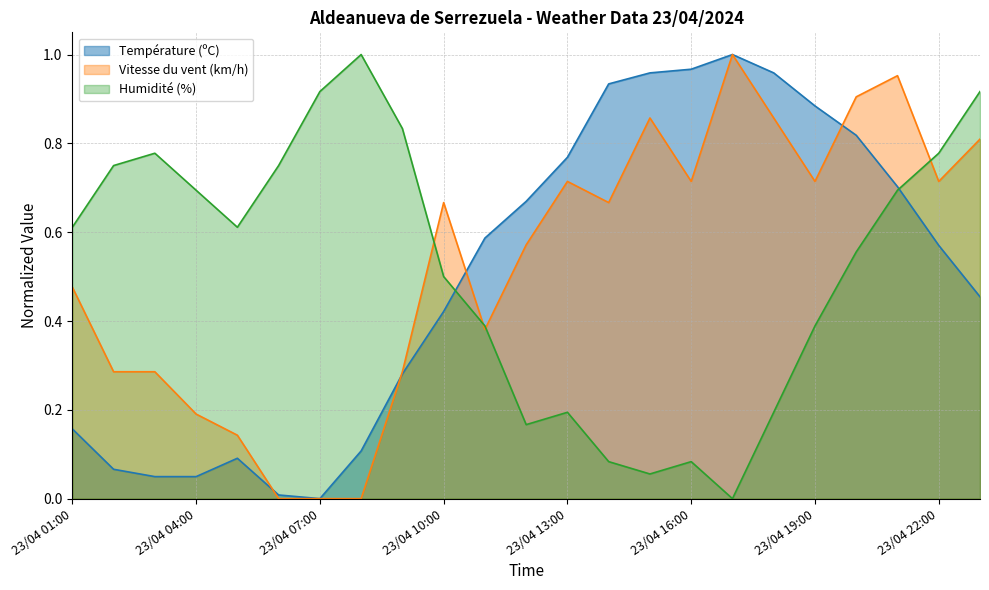

At which category is the sum across all series the highest?

23/04 21:00